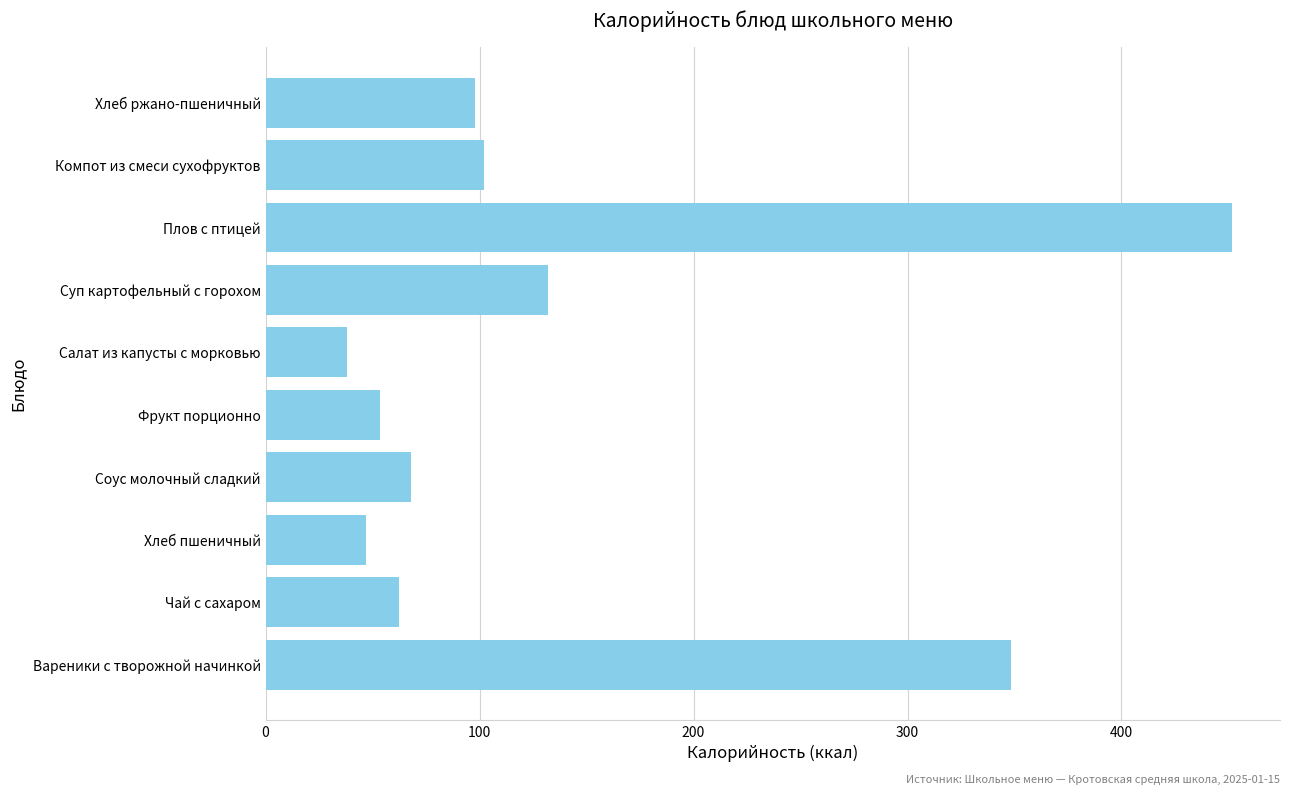

What is the change in value from Соус молочный сладкий to Фрукт порционно?

-14.7